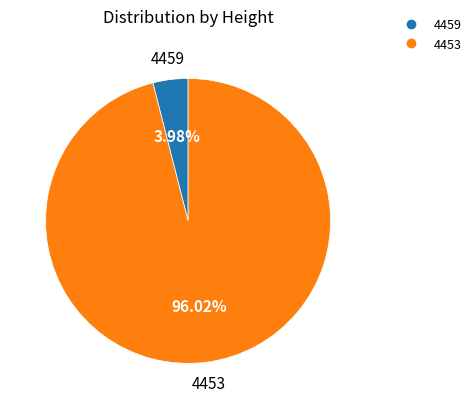

What percentage is the 4453 slice, to the nearest percent?

96%